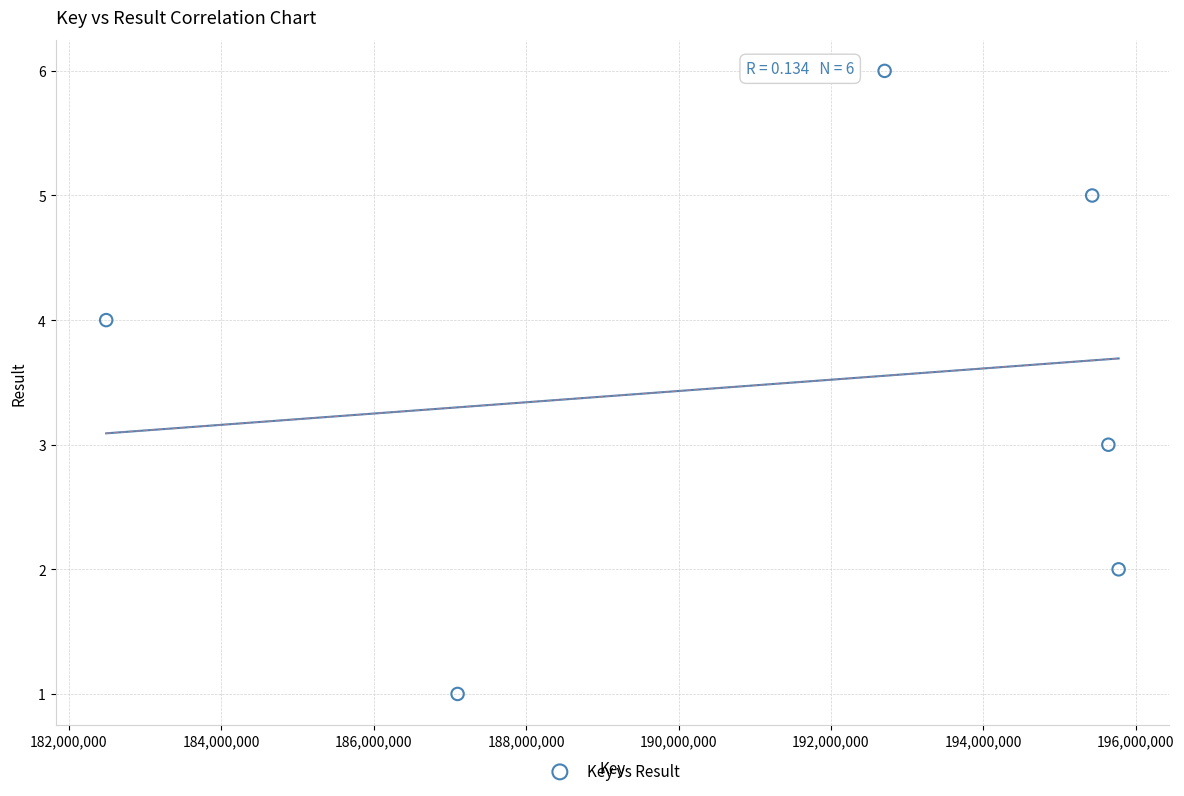

What is the range of X values (max minus min)?

13287082